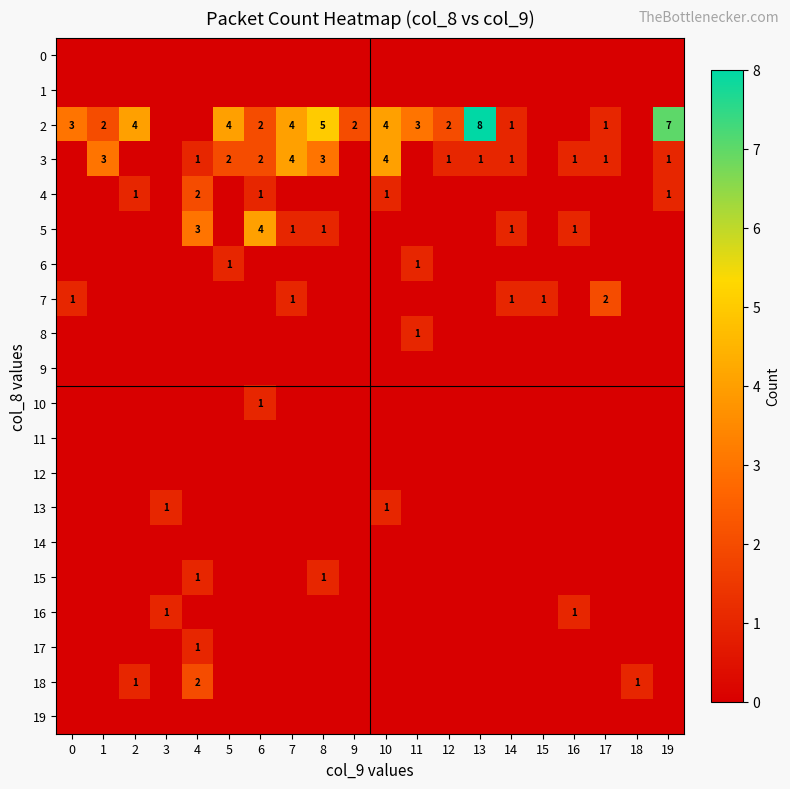

The value of 5 at 14 is 1. True or false?

True